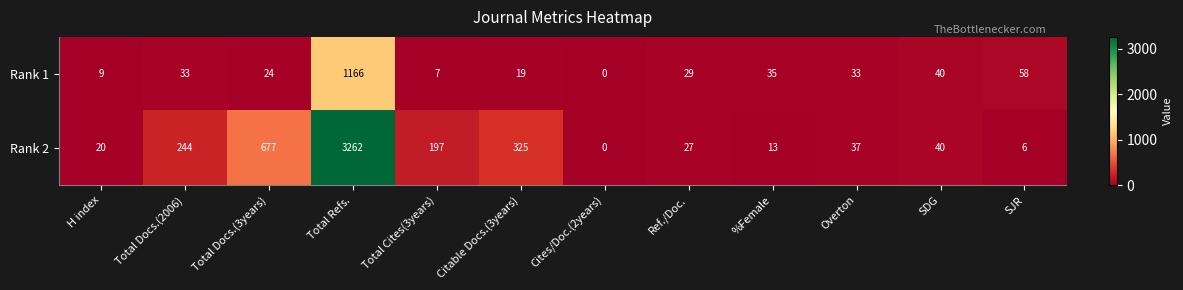

What is the difference between the Rank 2 values at Ref./Doc. and SJR?

21